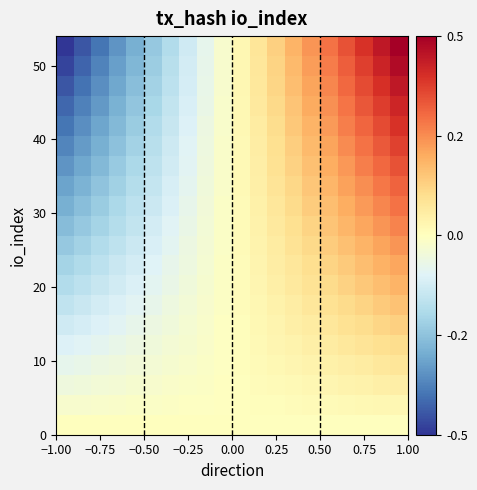

Count the number of categories in the chart.

20